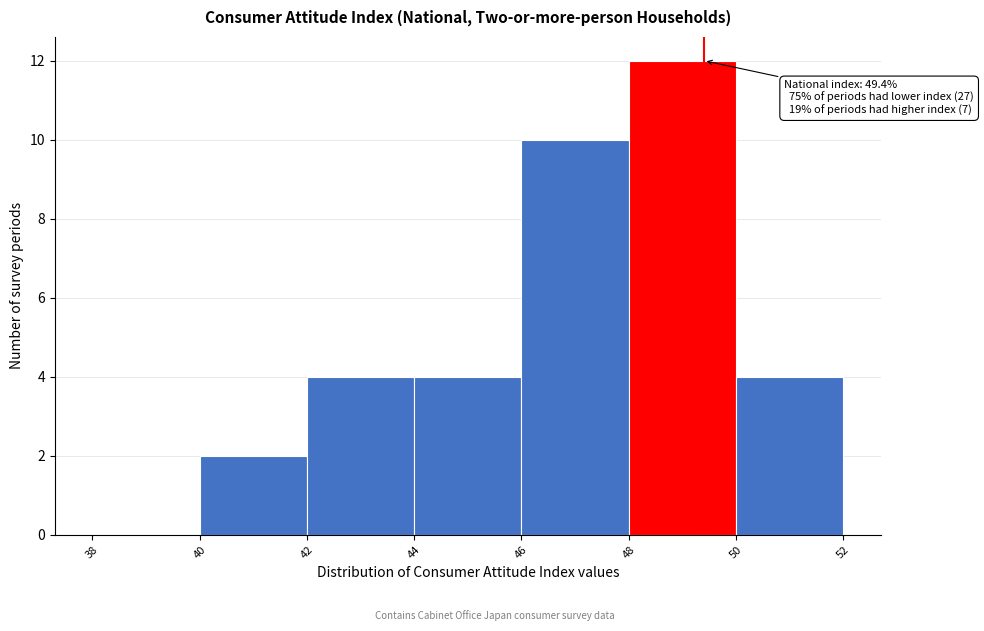

Over which range of the x-axis is the bar tallest?

48 to 50